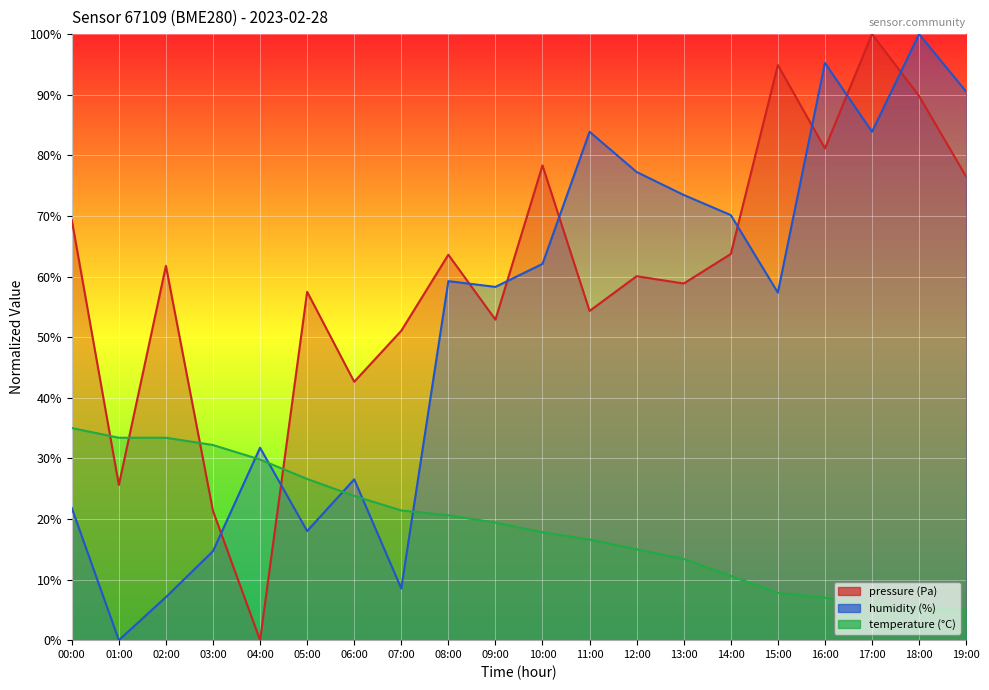

Is the value of pressure at 13:00 greater than the value of humidity at 07:00?

Yes